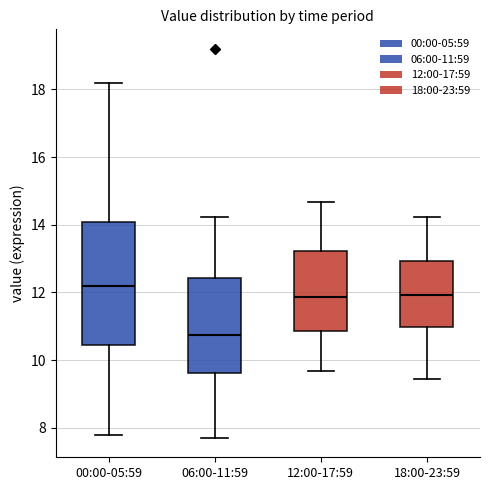

Comparing the boxes themselves (not the whiskers), which one is the tallest?

00:00-05:59